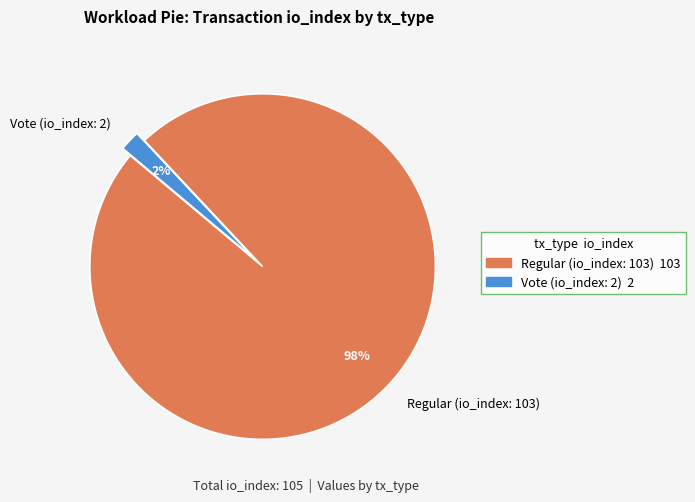

To the nearest percent, what portion does Vote (io_index: 2) represent?

2%